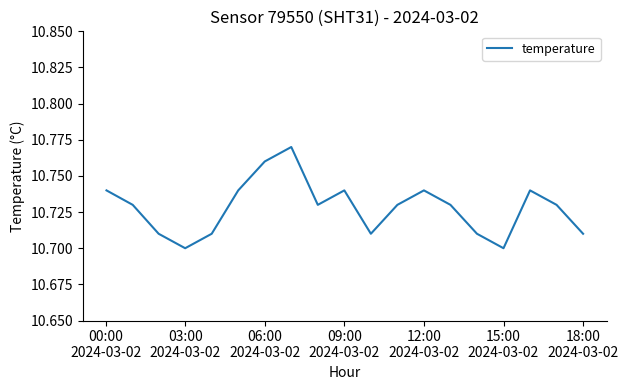

Does the chart have visible grid lines?

No